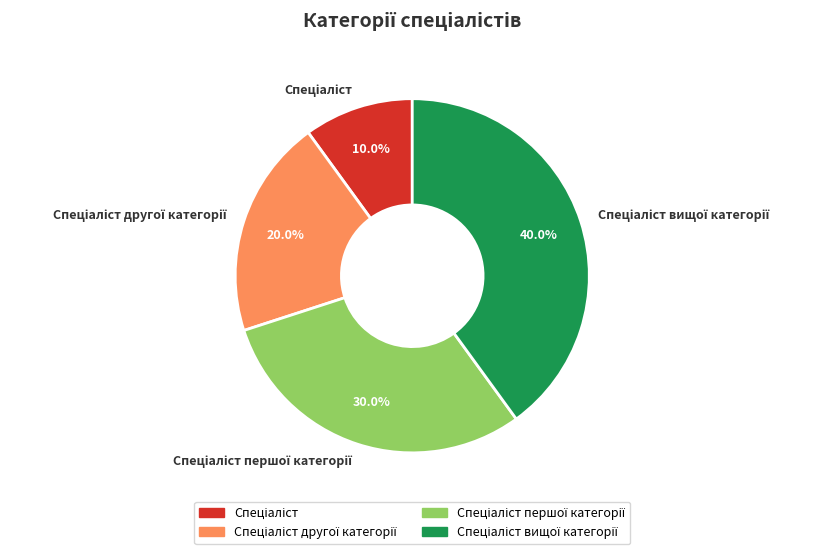

How many segments does this pie chart have?

4